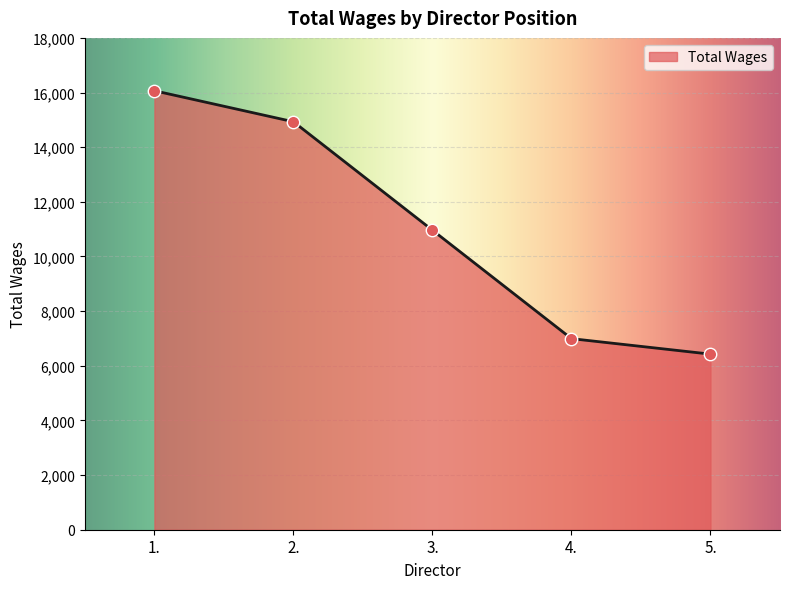

What is the change in value from 1. to 5.?

-9639